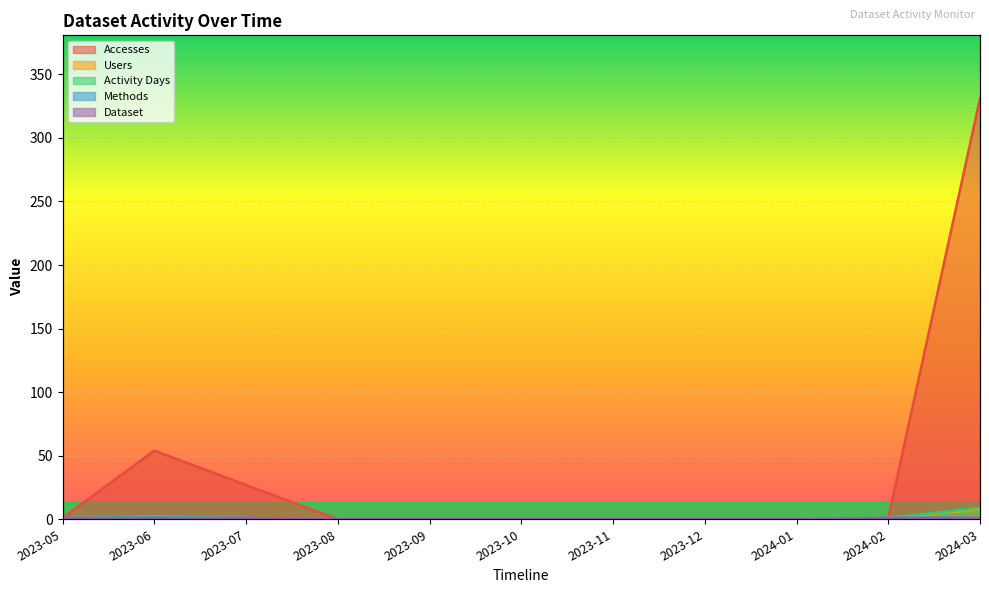

How many categories are shown in the chart?

11